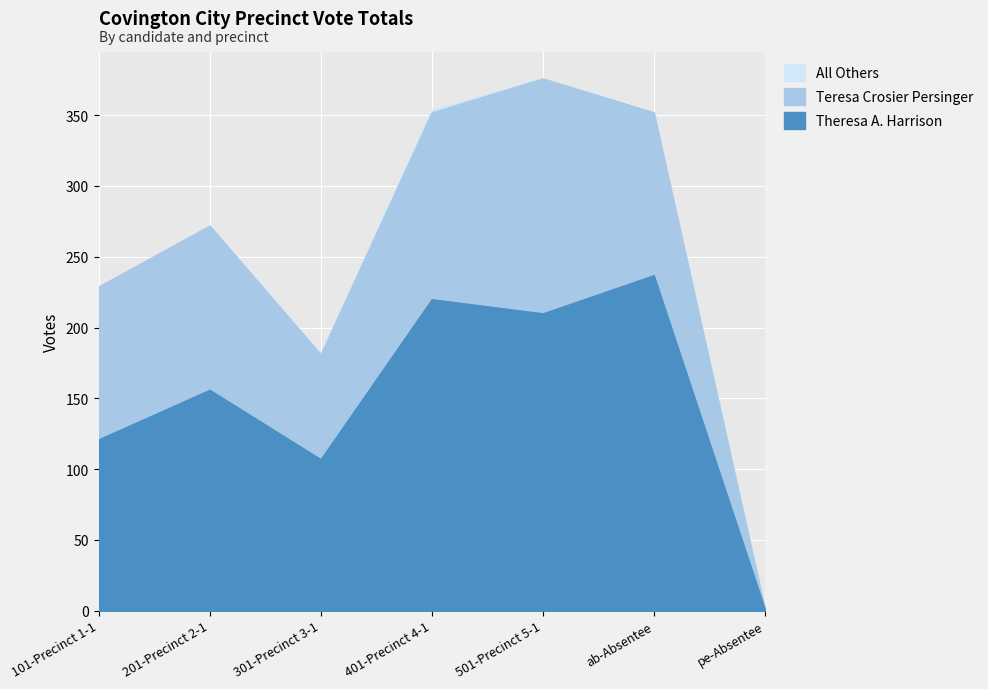

At how many categories does at least one series exceed 160?

3